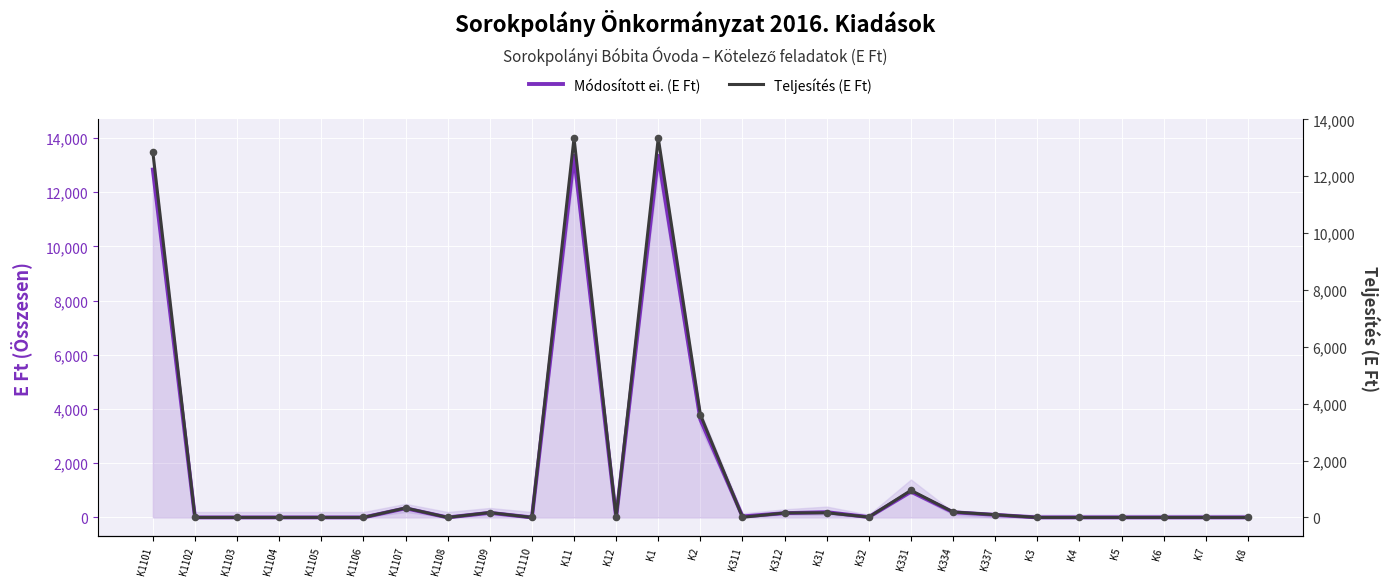

Which series reaches the maximum Y coordinate?

Módosított ei. (E Ft)